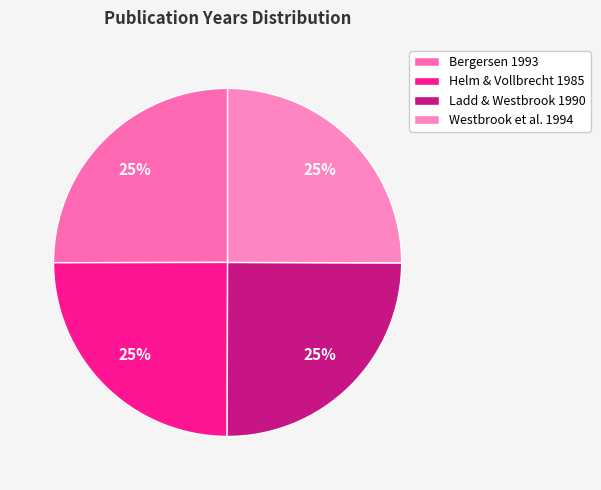

Between Westbrook et al. 1994 and Ladd & Westbrook 1990, which is larger?

Westbrook et al. 1994